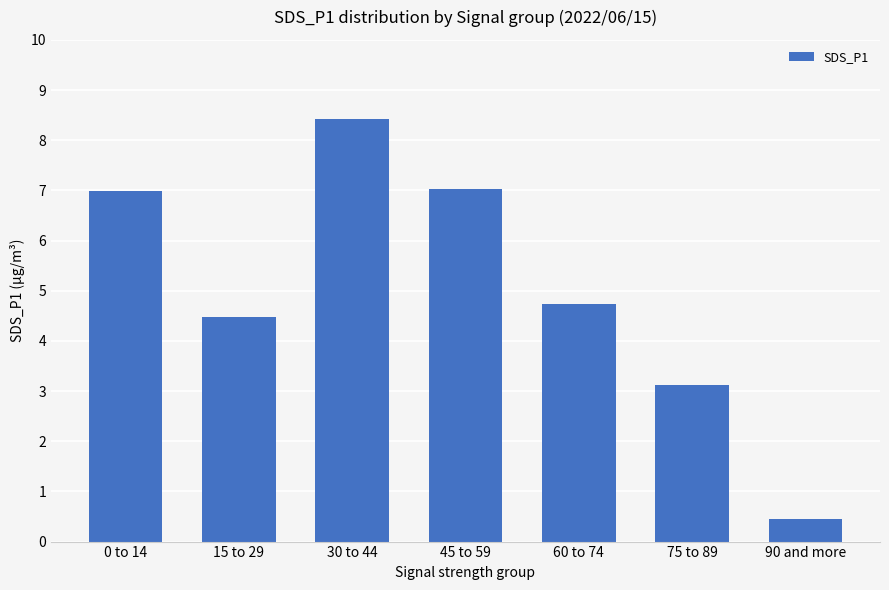

How many bars are there in total?

7